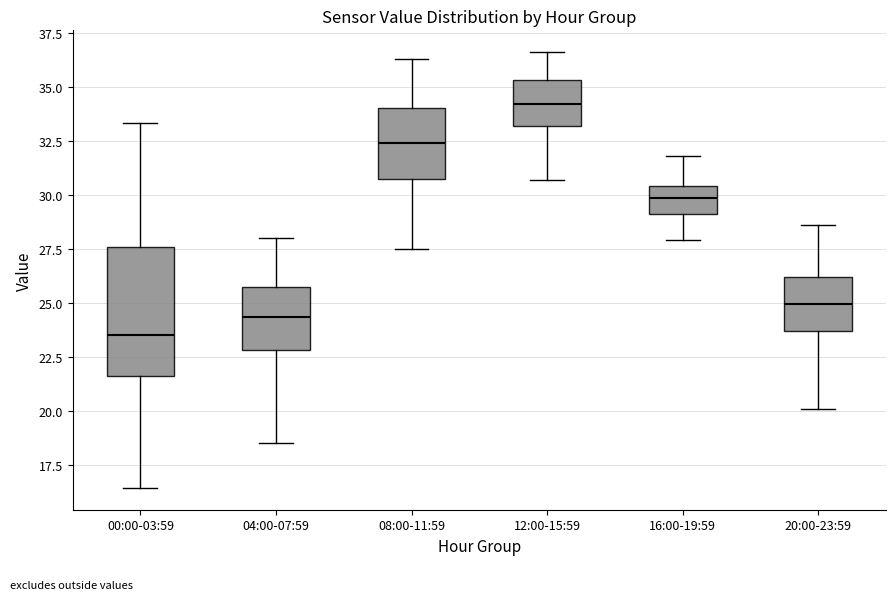

Reading left to right, read every box against the y-axis: the position of its median line, the range the box covers, and the ends of its whiskers. The values are not printed on the chart, so give them approximately, as read against the axis.

00:00-03:59: median 23.5, box 21.5 to 27.5, whiskers 16.5 to 33.5
04:00-07:59: median 24.5, box 23.0 to 25.5, whiskers 18.5 to 28.0
08:00-11:59: median 32.5, box 31.0 to 34.0, whiskers 27.5 to 36.5
12:00-15:59: median 34.0, box 33.0 to 35.5, whiskers 30.5 to 36.5
16:00-19:59: median 30.0, box 29.0 to 30.5, whiskers 28.0 to 32.0
20:00-23:59: median 25.0, box 23.5 to 26.0, whiskers 20.0 to 28.5